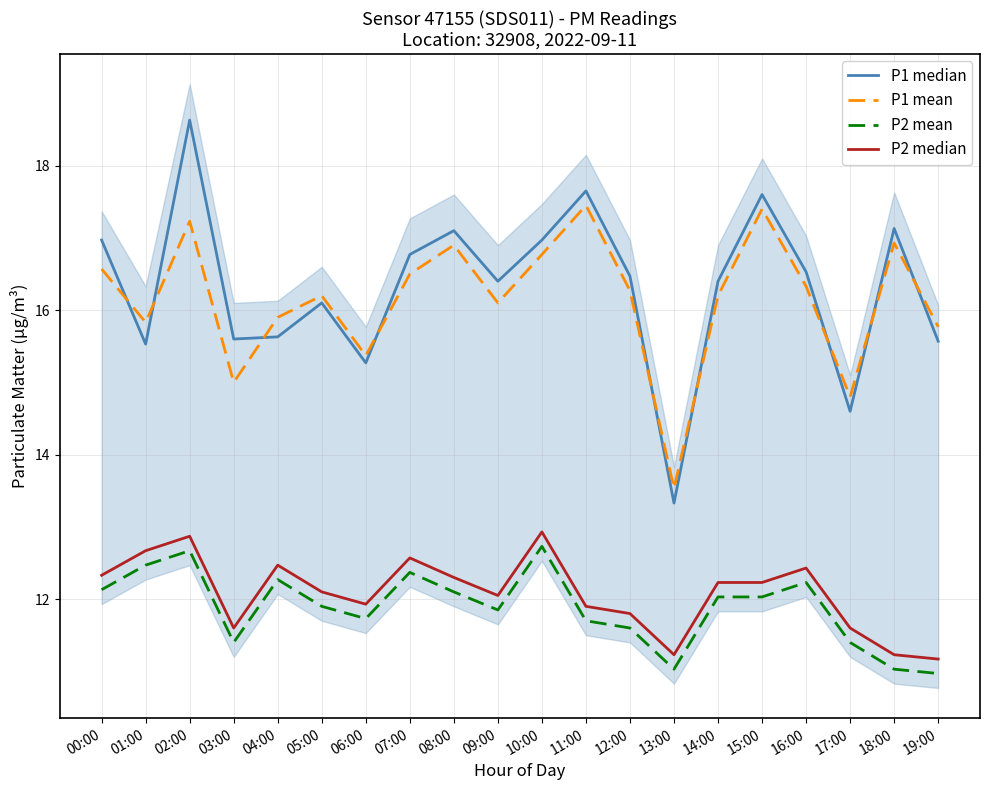

What is the label of the 9th point from the left?

08:00